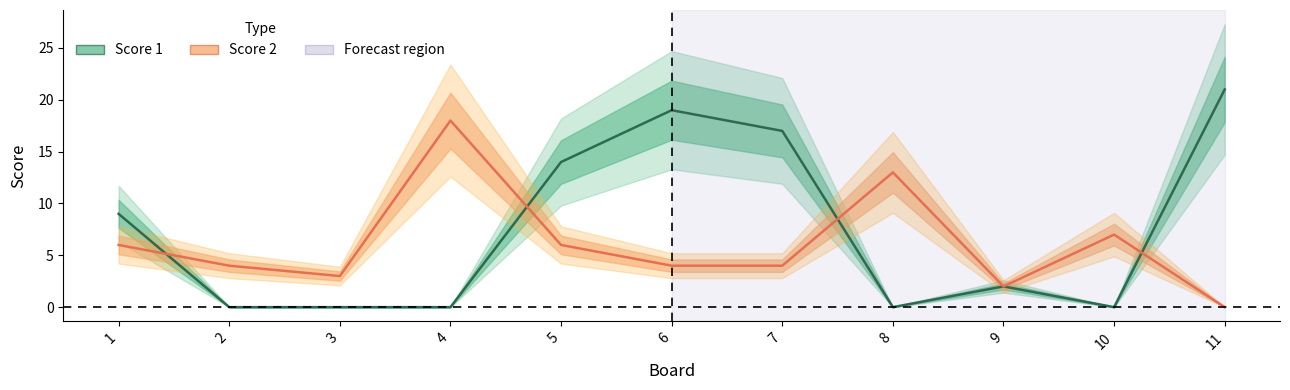

Which category has the highest value in the Score 2 series?

4